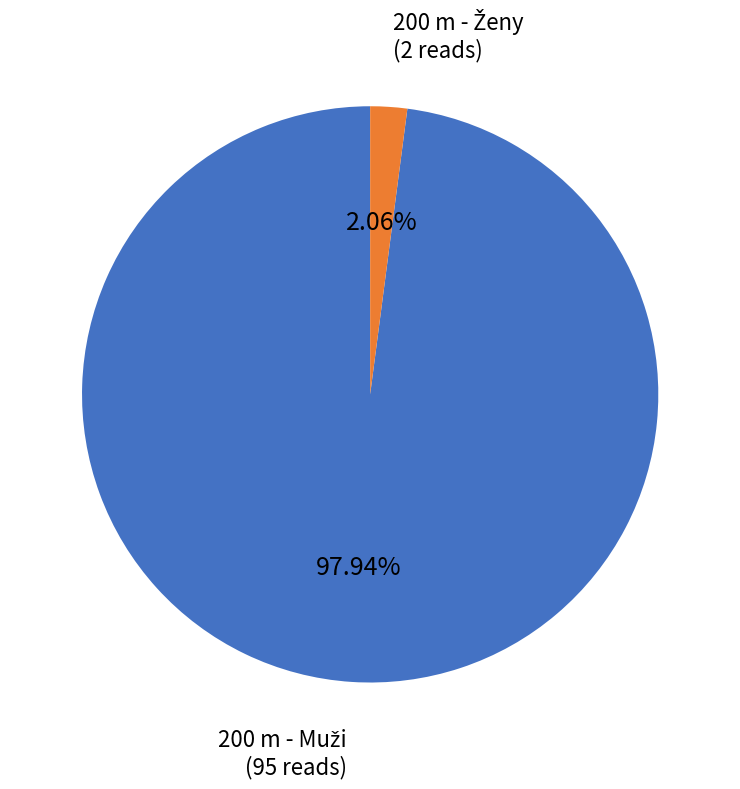

How many slices are in this pie chart?

2